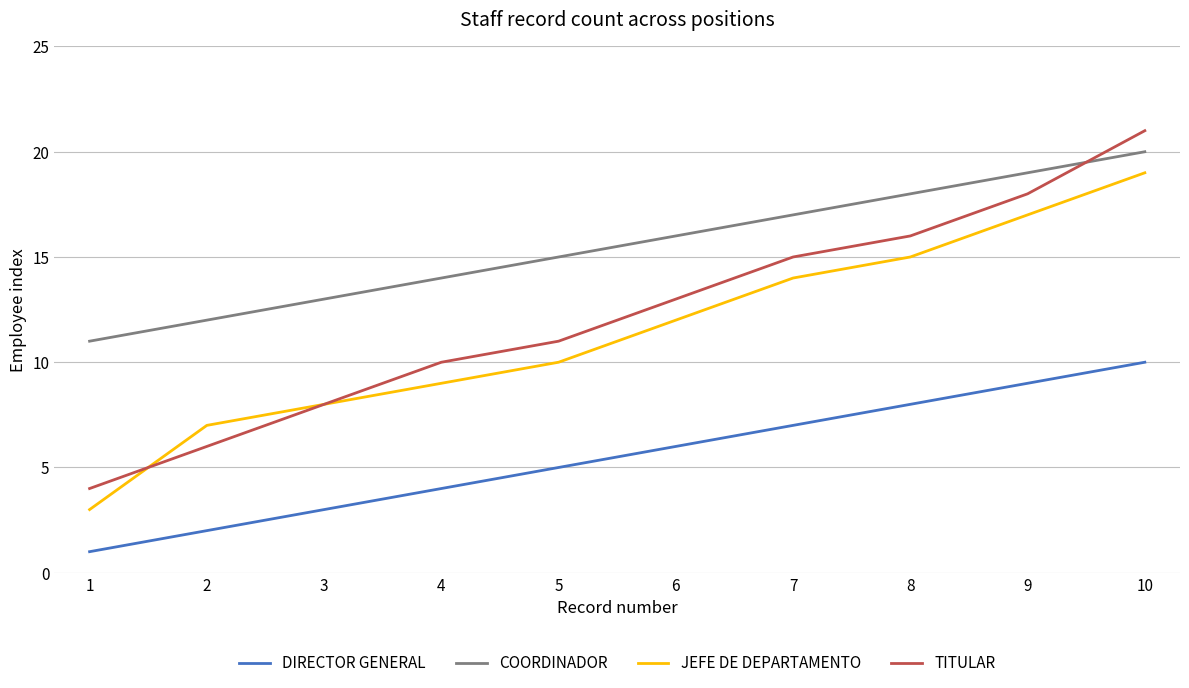

Which series ends up on top after the final intersection of COORDINADOR and TITULAR?

TITULAR